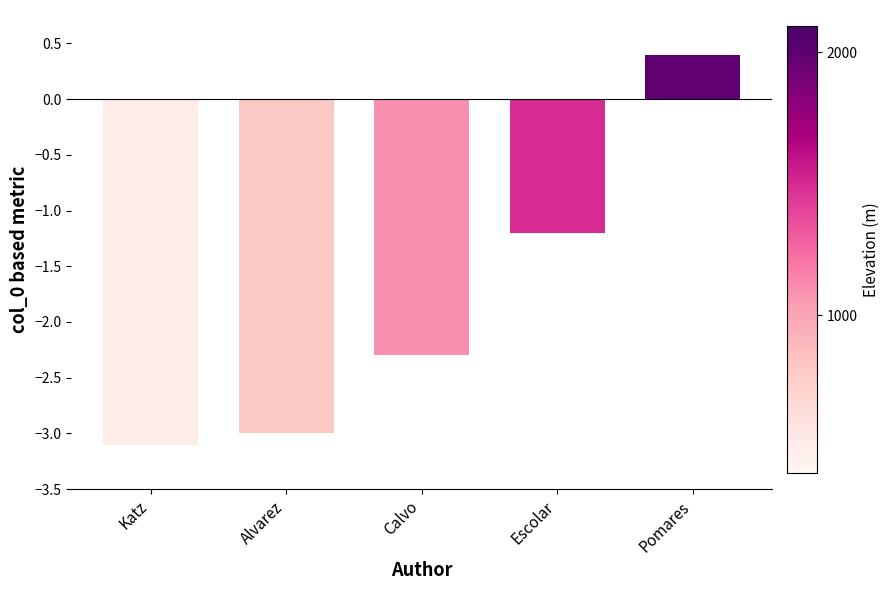

What is the difference between the maximum and minimum values?

3.5